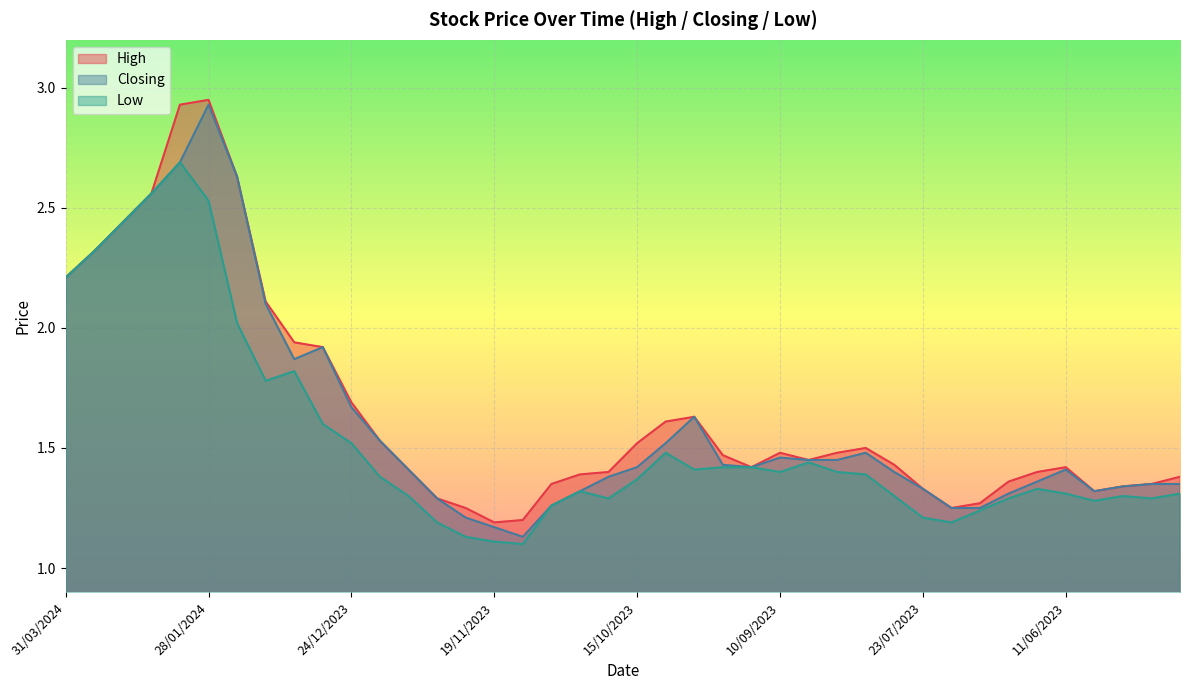

Rank the series at 03/12/2023 from highest to lowest value.

High, Closing, Low